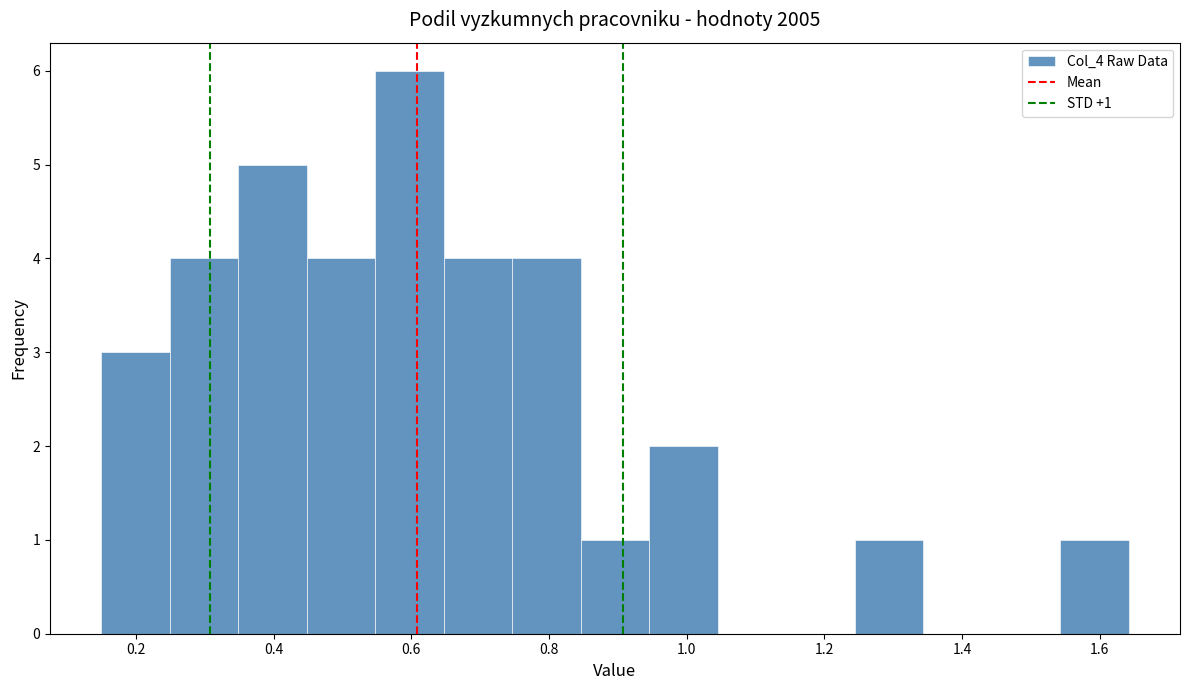

Which range on the x-axis has the tallest bar?

0.54 to 0.64